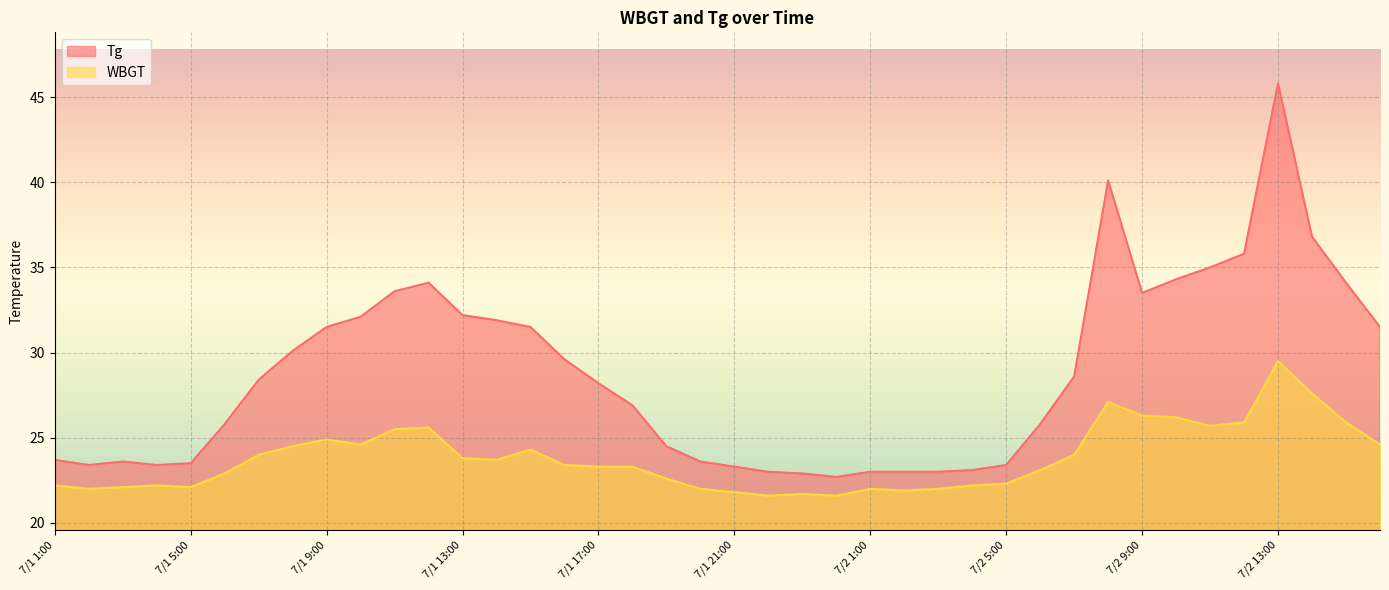

Which series changed the most between 7/1 11:00 and 7/2 11:00?

Tg